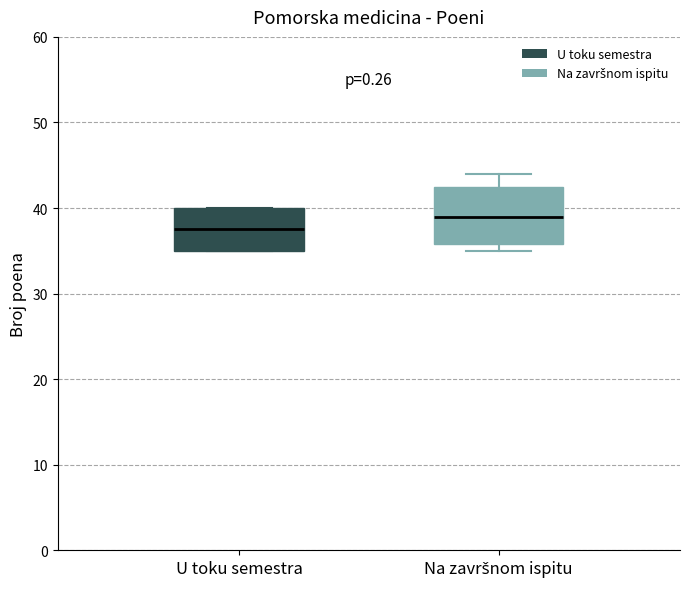

Reading left to right, transcribe this box plot: for each box, give where its median line is, the range the box spans, and where its two whiskers end, as read against the y-axis. The values are not printed on the chart, so give them approximately, as read against the axis.

U toku semestra: median 38, box 35 to 40, whiskers 35 to 40
Na završnom ispitu: median 39, box 36 to 43, whiskers 35 to 44